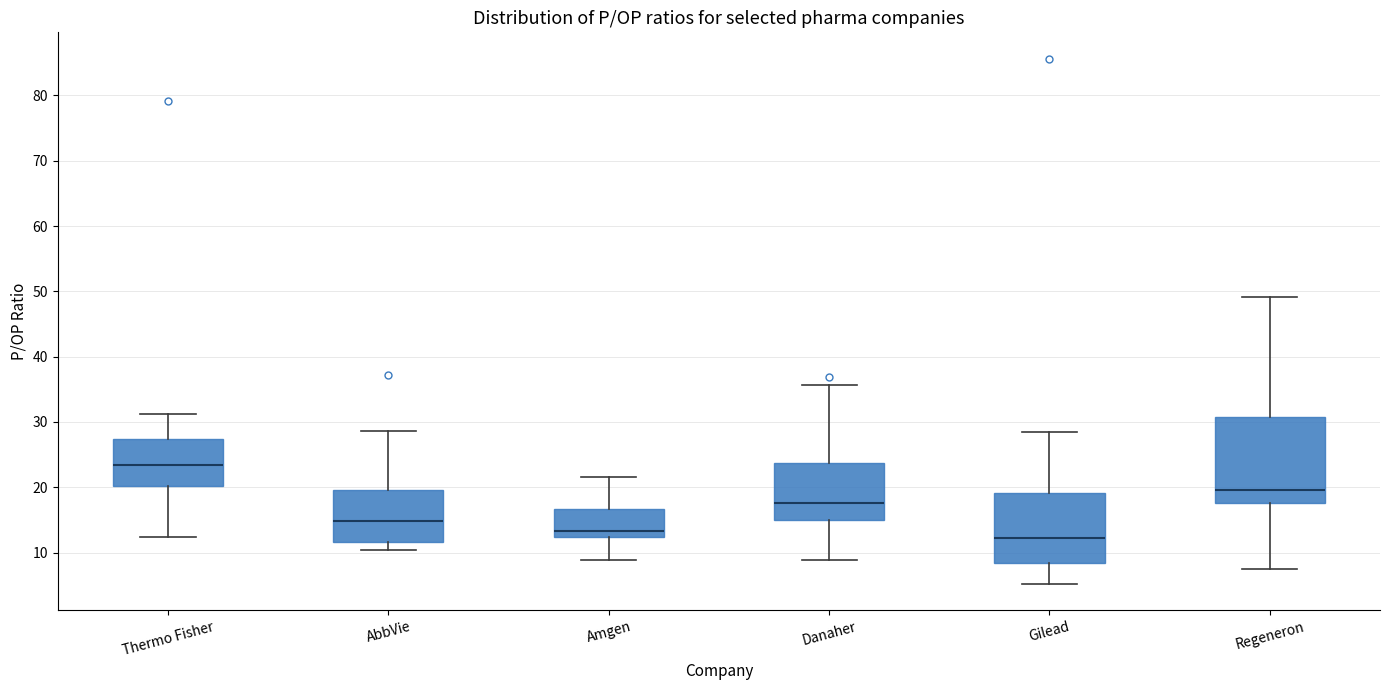

Where does the lower whisker of the box for Amgen end on the y-axis? The values are not printed on the chart, so give them approximately, as read against the axis.

9